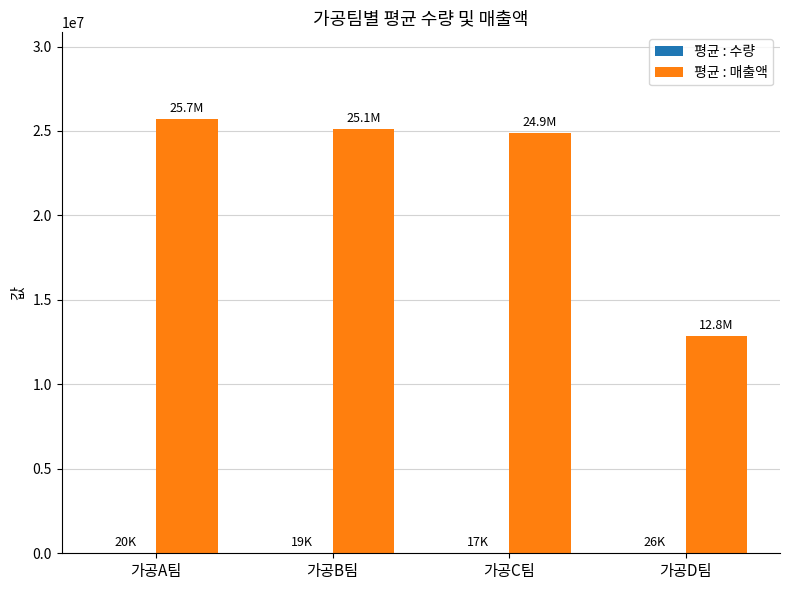

Which series changed the most between 가공C팀 and 가공D팀?

평균 : 매출액